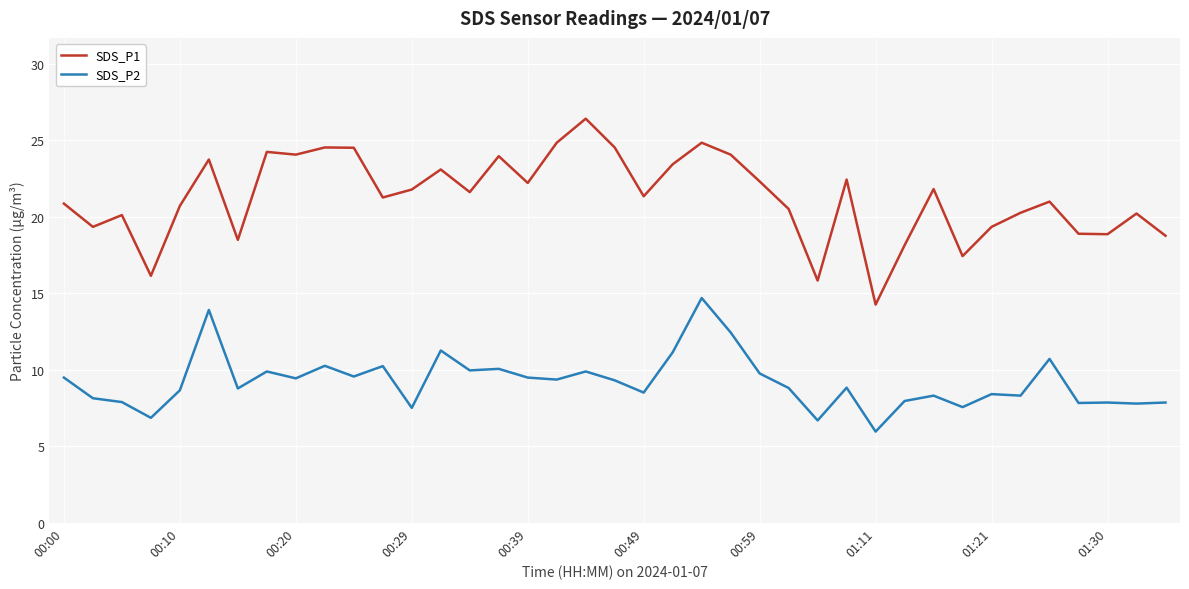

Which series has the largest range (max minus min)?

SDS_P1